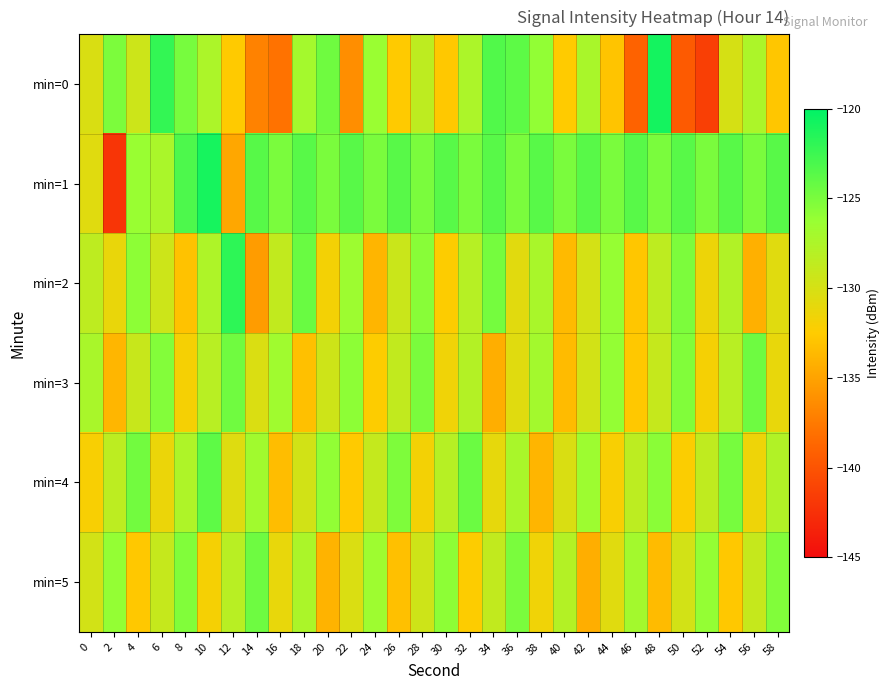

Count the number of categories in the chart.

30